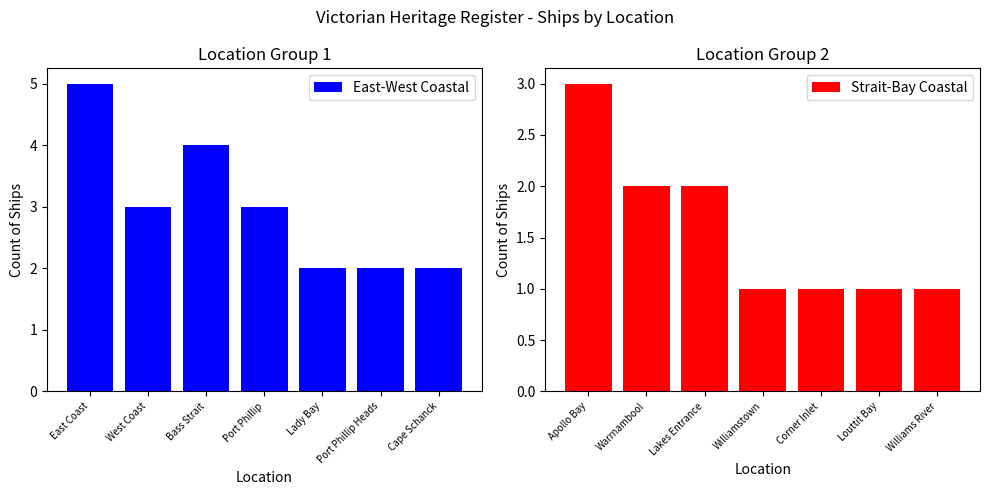

What is the difference between the second highest and second lowest values in the East-West Coastal series?

2